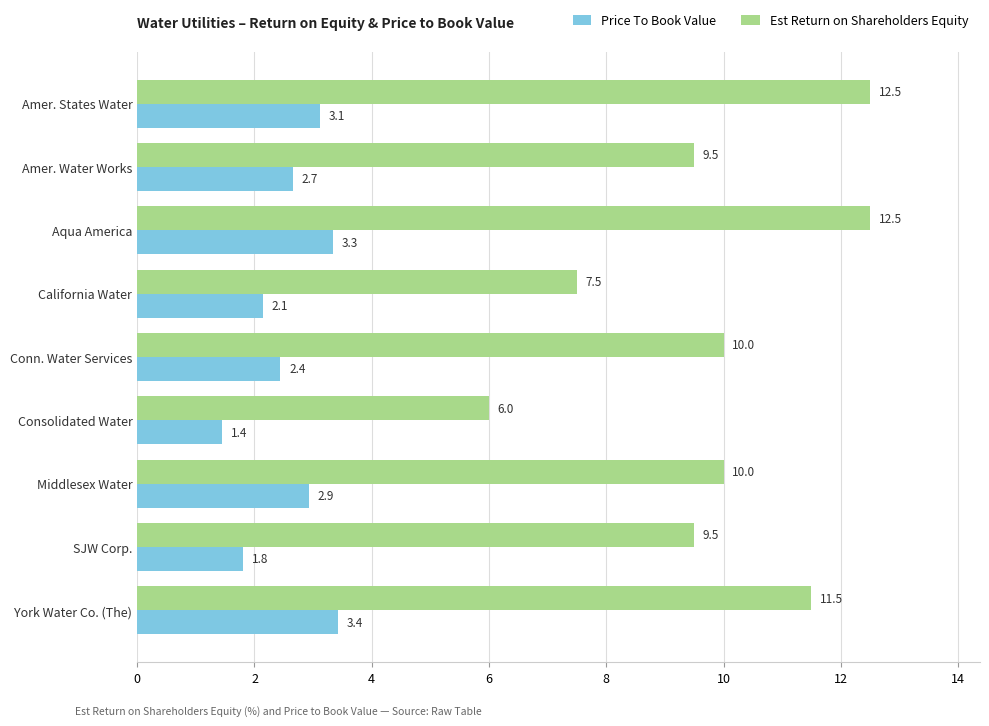

What is the difference between the maximum and second lowest values in the Price To Book Value series?

1.6